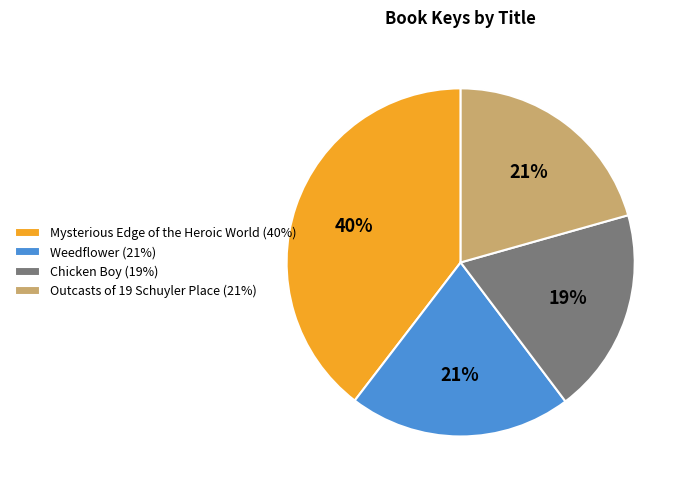

What is the ratio of the value at Outcasts of 19 Schuyler Place (21%) to the value at Chicken Boy (19%)?

1.1